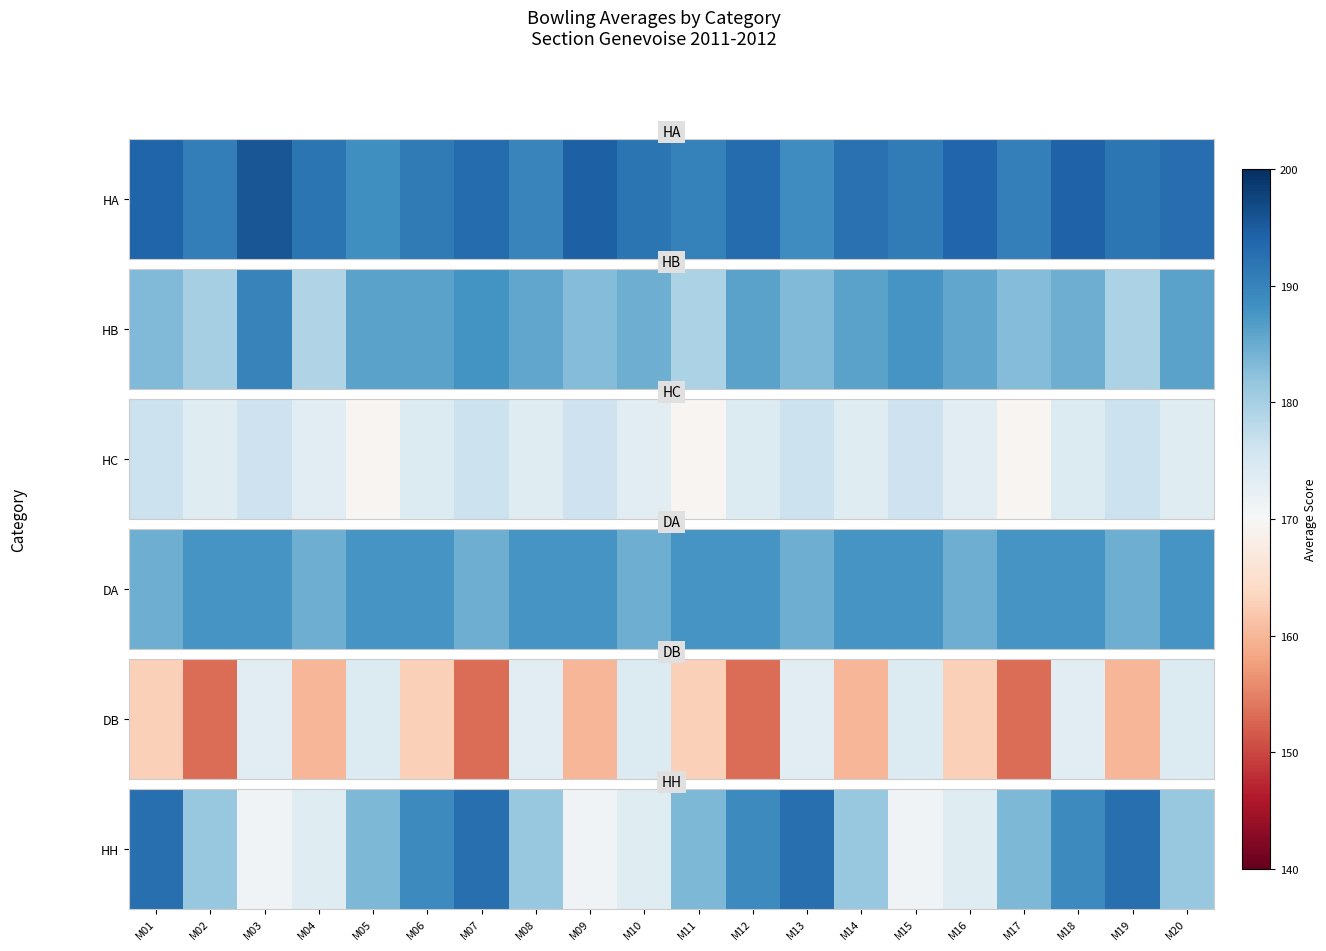

What value does the data have at M17?

183.4